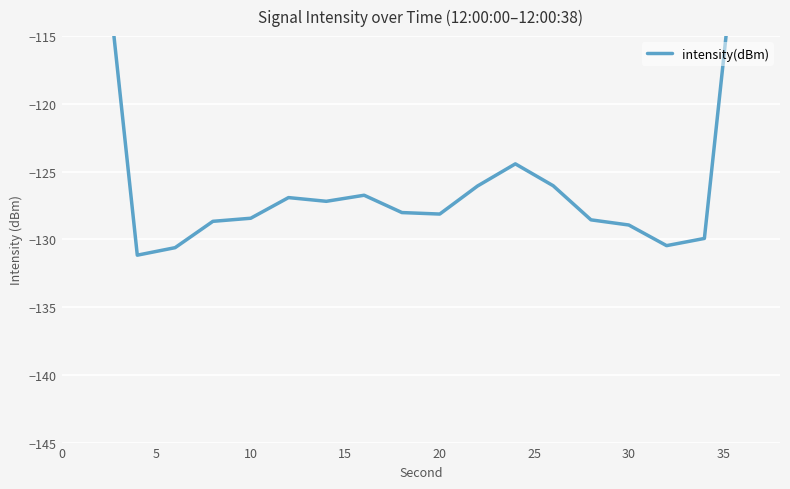

Is it true that the value at 0 is -33.1?

False